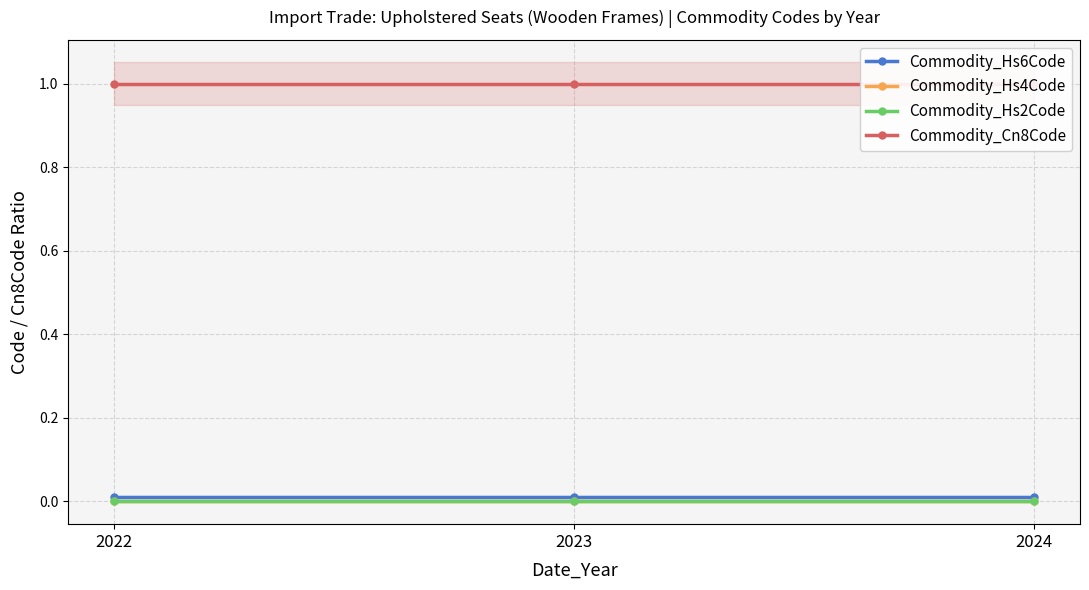

At which category does the chart reach its peak across all series?

2022